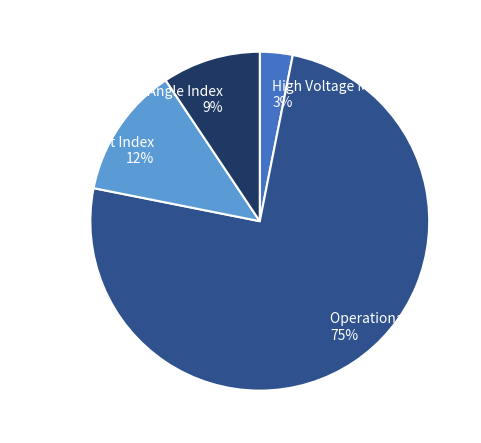

Which has a higher value, Operational Index 75% or High Voltage Mask 3%?

Operational Index 75%